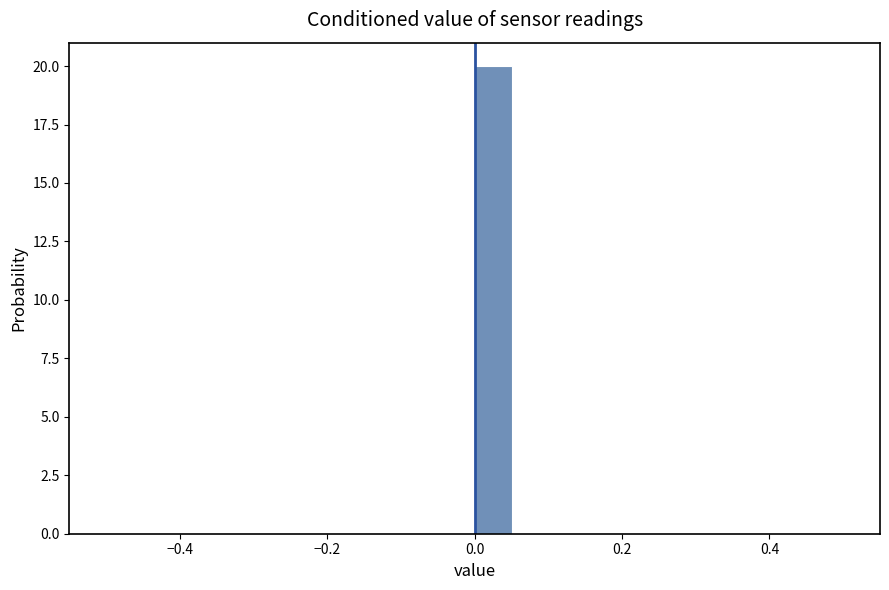

Around what value on the x-axis is the tallest bar? Give the approximate position of its centre, as read against the axis.

0.02